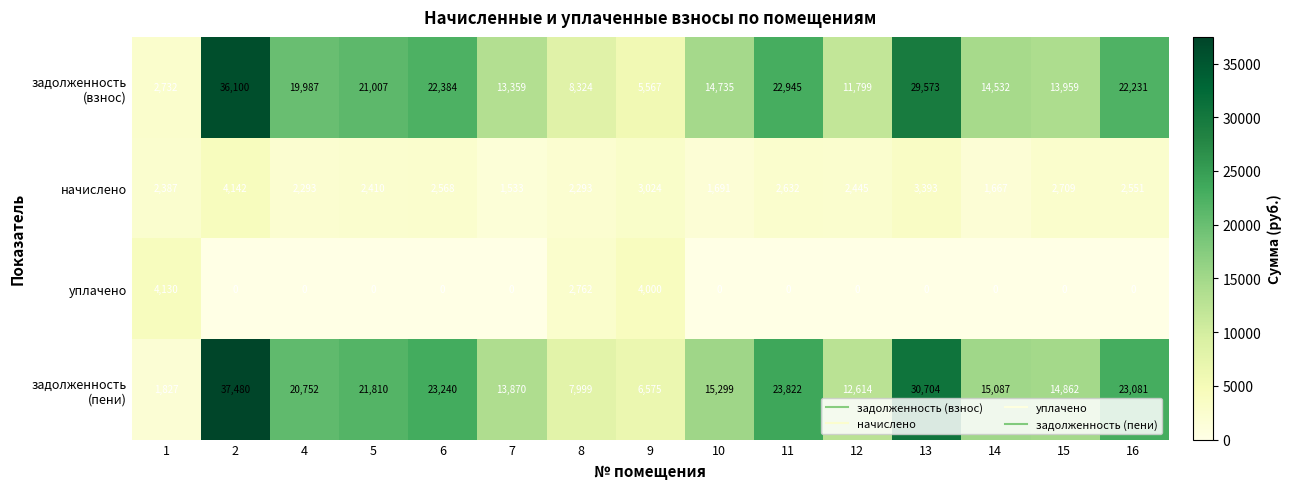

At how many categories does at least one series exceed 5971?

14